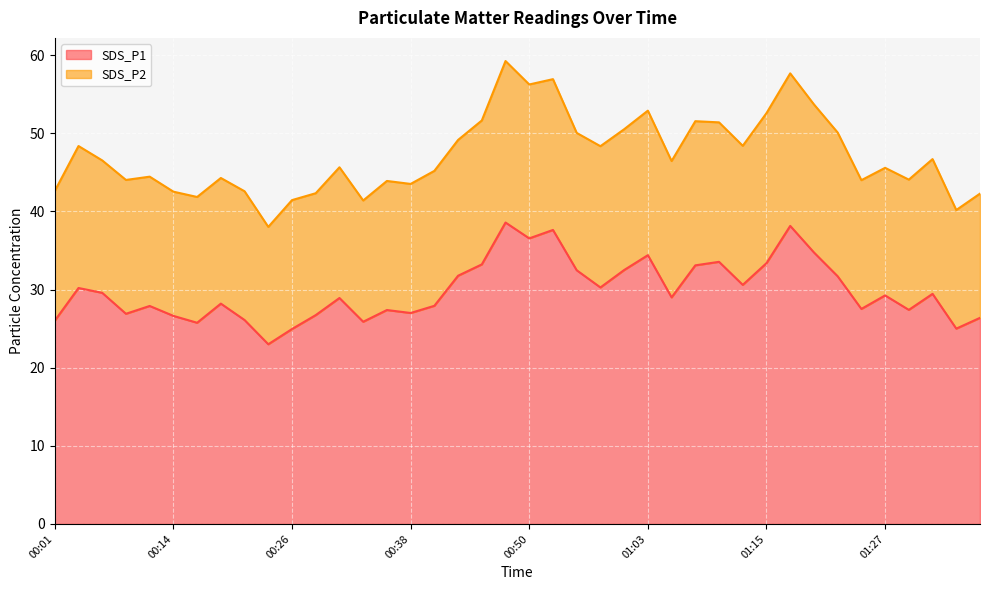

Which category has the highest value across all series?

00:48